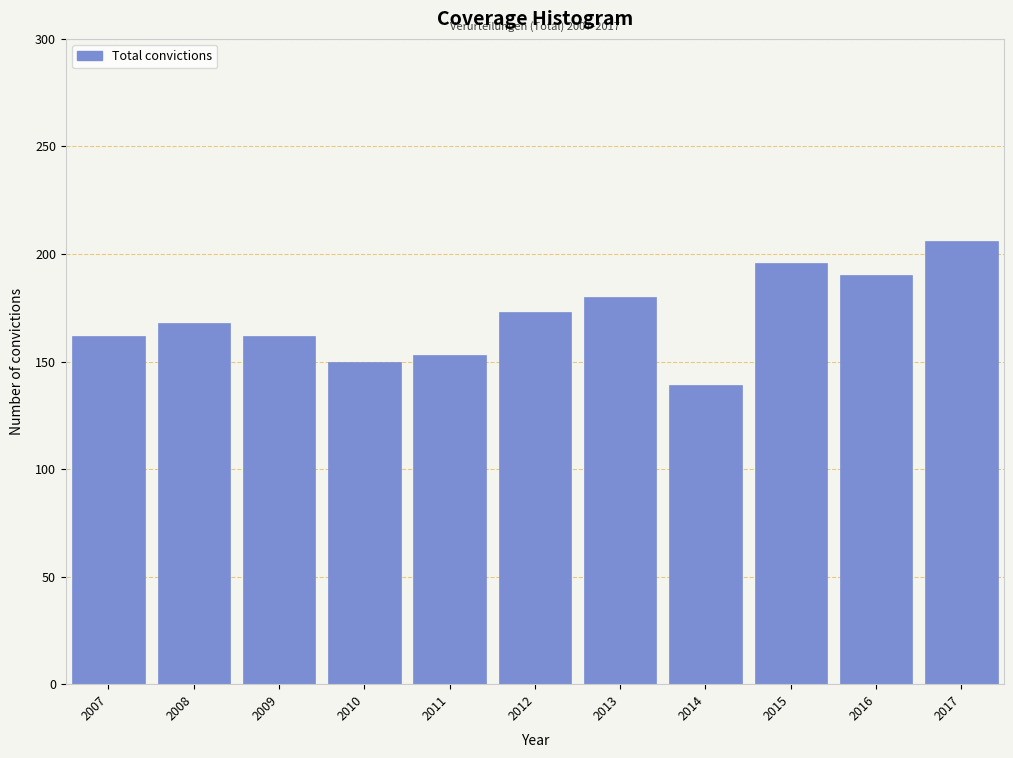

Reading left to right, list all the values displayed in this chart.

162	168	162	150	153	173	180	139	196	190	206